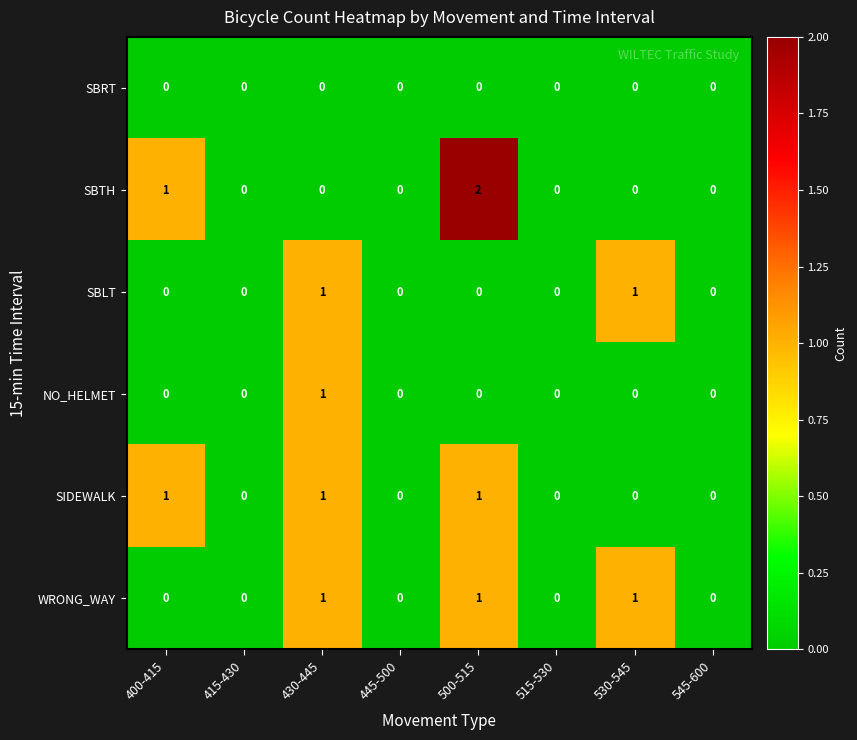

True or false: SBTH has a value of 1 at 400-415.

True